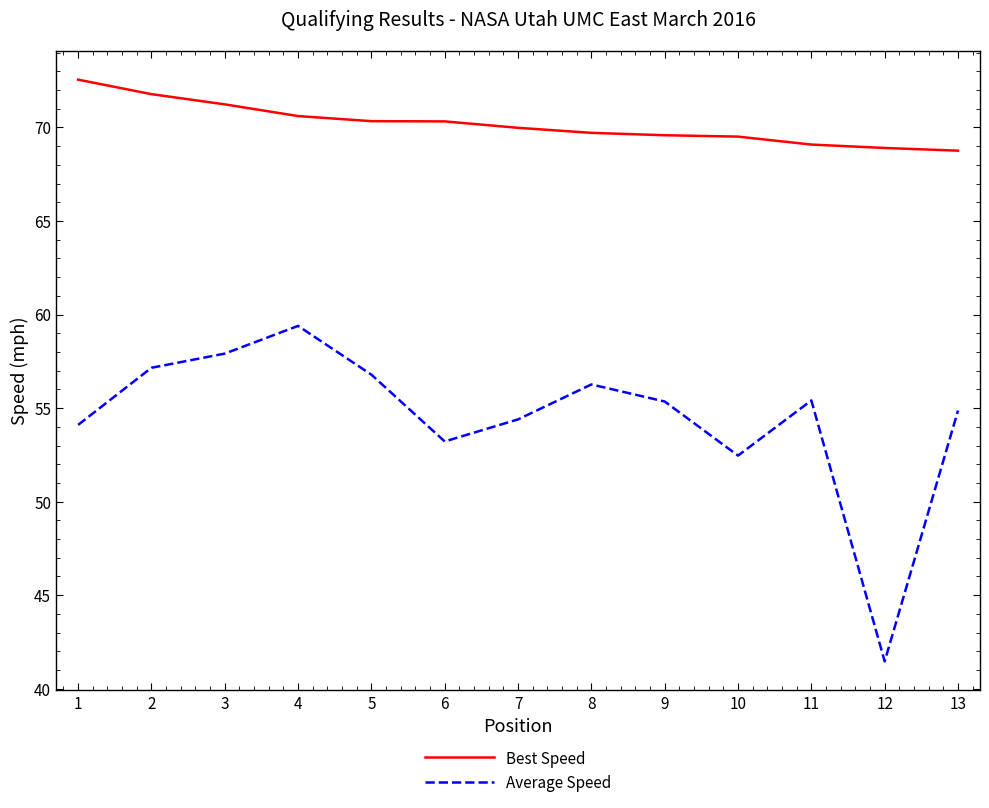

Which series has the largest total across all categories?

Best Speed